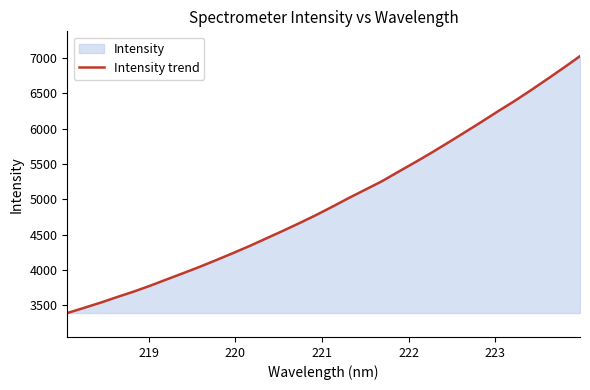

What is the minimum value shown in the chart?

3389.9